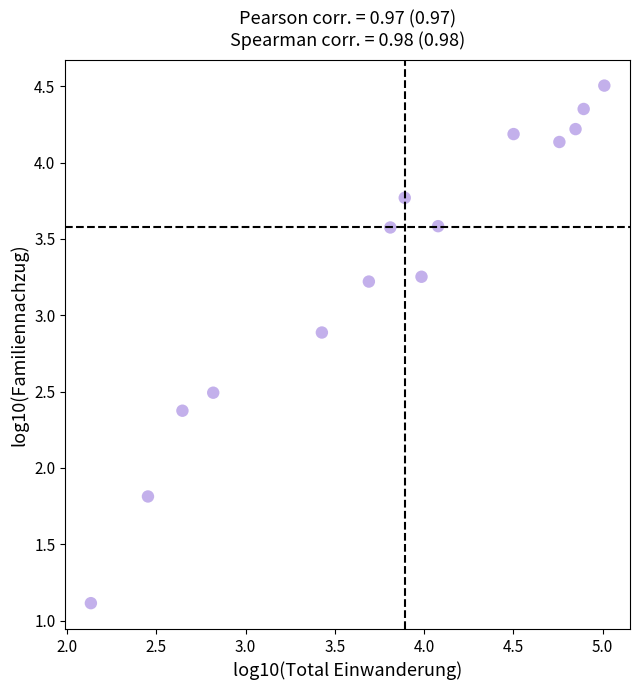

What is the range of Y values (max minus min)?

3.4